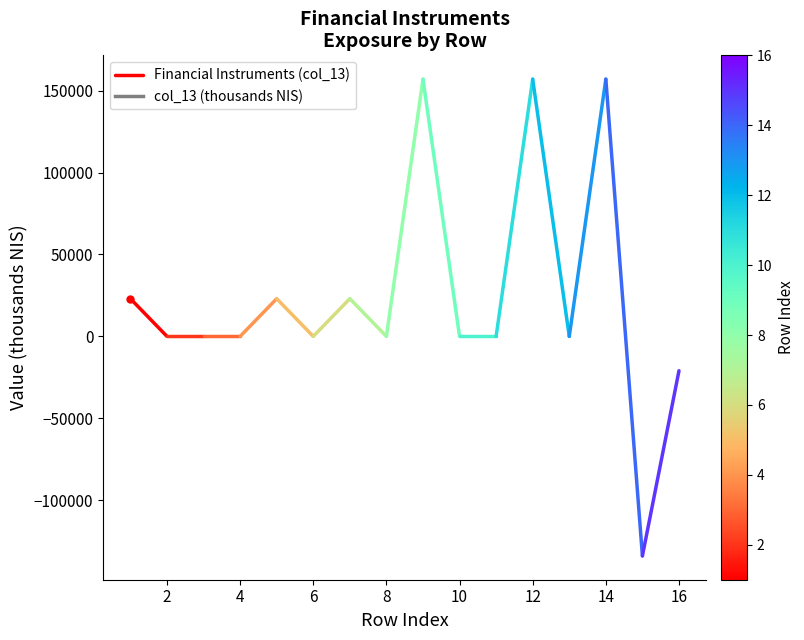

Does the chart have visible grid lines?

No